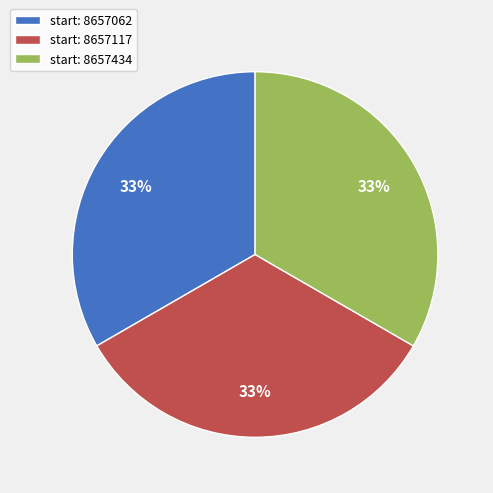

The start: 8657062 slice represents 45% of the pie. True or false?

False